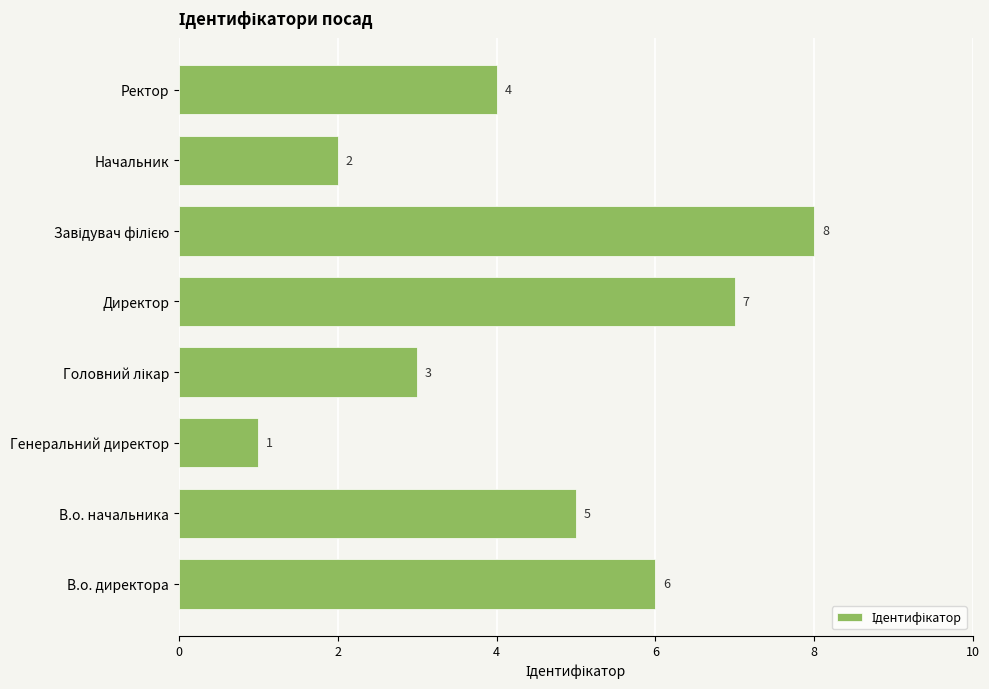

What is the sum of the values at В.о. начальника and Начальник?

7